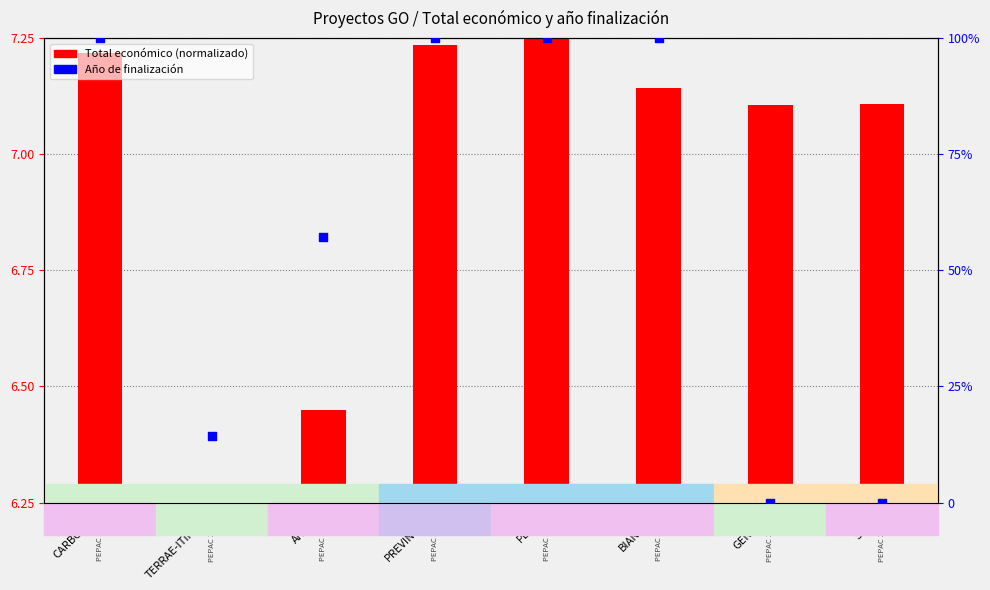

Is the value of Año de finalización (rank) at PREVINOVIC greater than the value of Total económico (normalizado) at TERRAE-ITíNERA?

Yes